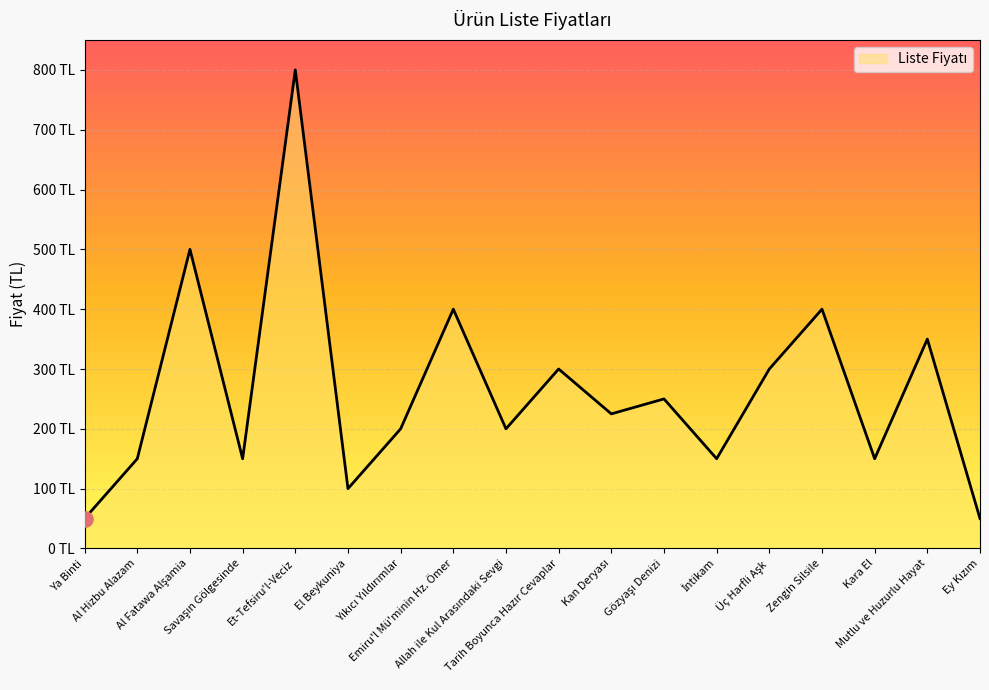

What is the change in value from Al Fatawa Alşamia to Allah ile Kul Arasındaki Sevgi?

-300